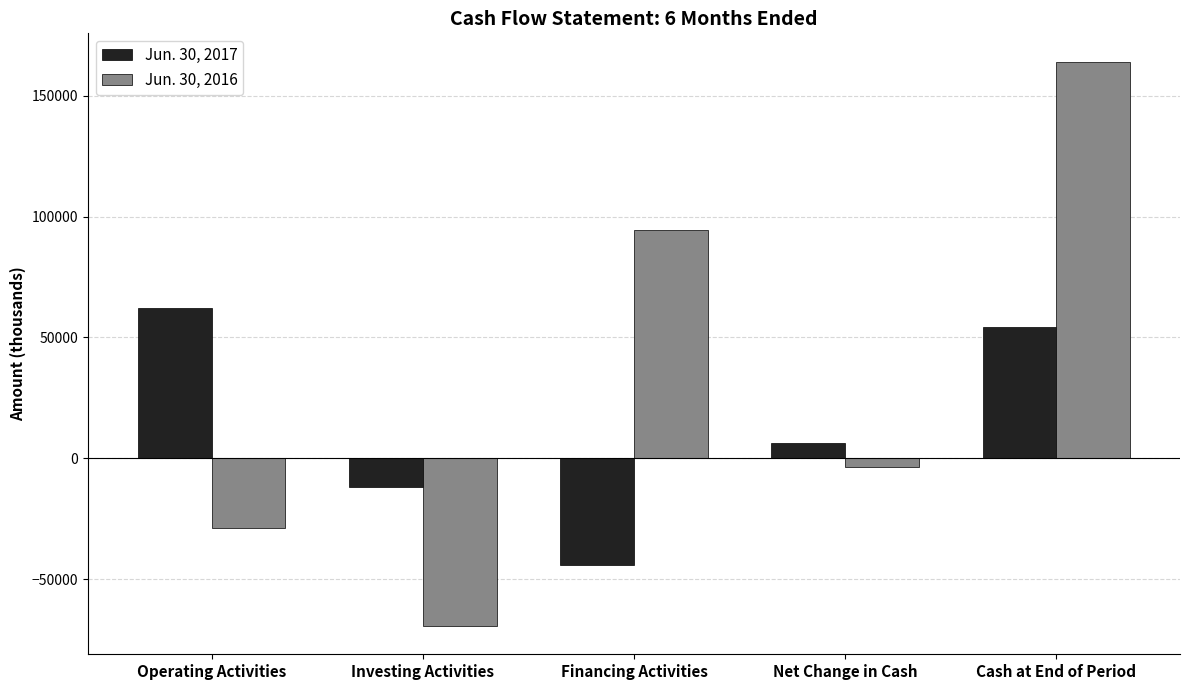

Is the value of Jun. 30, 2016 at Cash at End of Period greater than the value of Jun. 30, 2017 at Operating Activities?

Yes